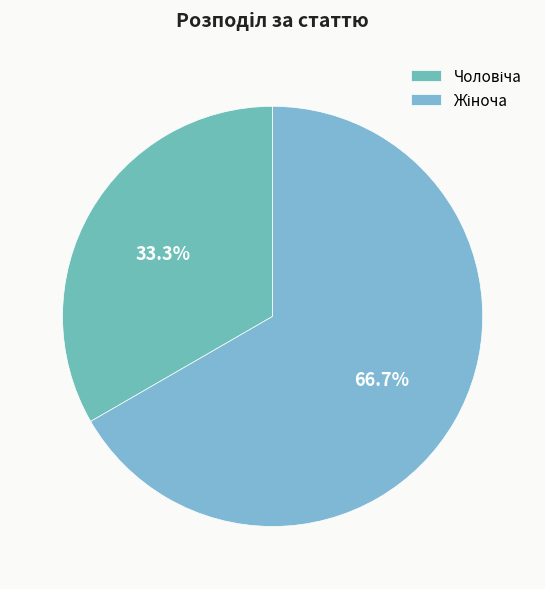

Is there a majority slice in this chart?

Yes